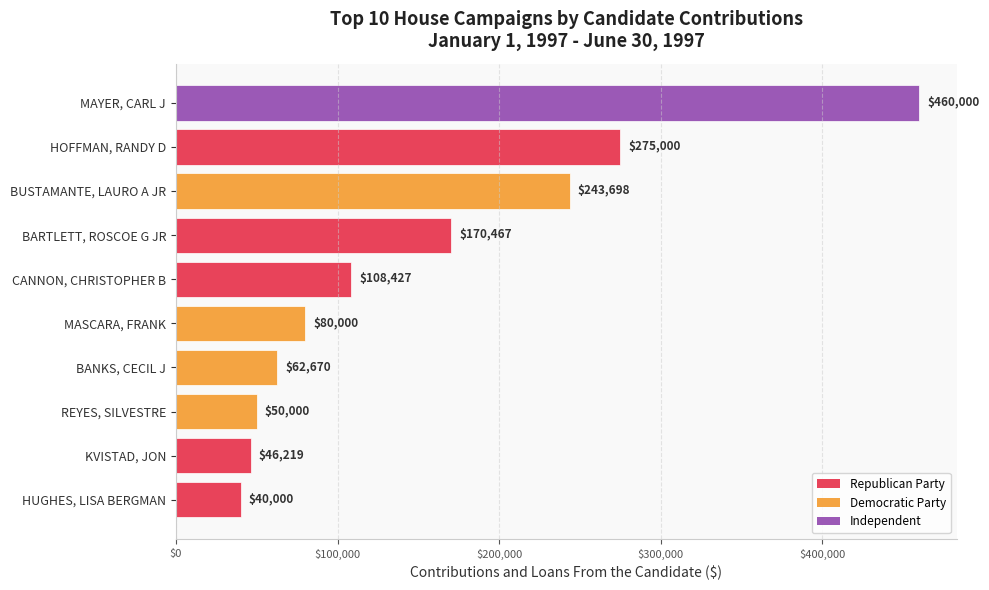

The chart shows a value of 285997 at BARTLETT, ROSCOE G JR. True or false?

False